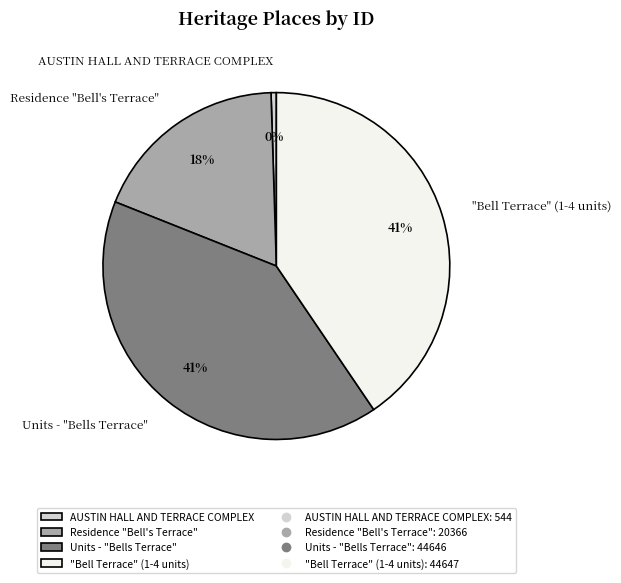

To the nearest percent, what is the average slice percentage?

25%